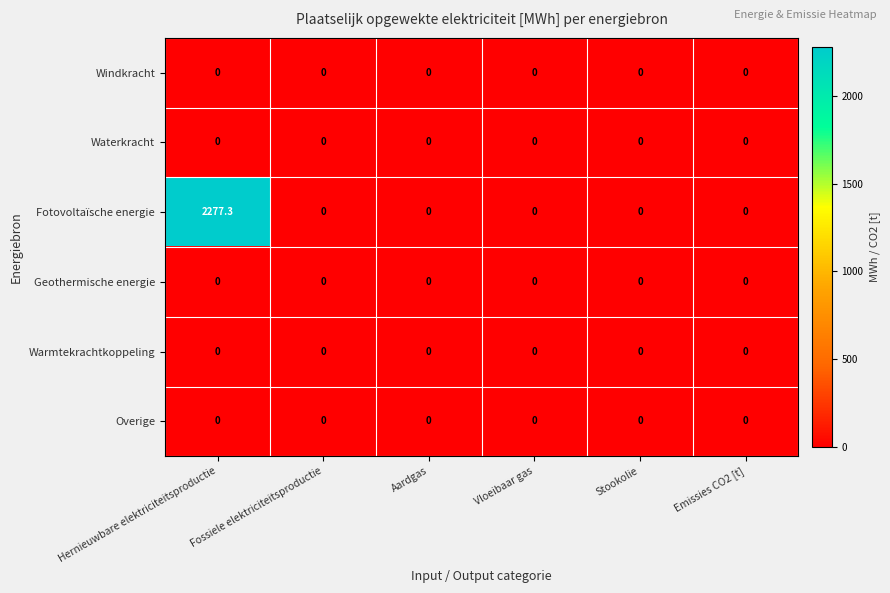

What is the highest value of the Fotovoltaïsche energie series?

2277.3